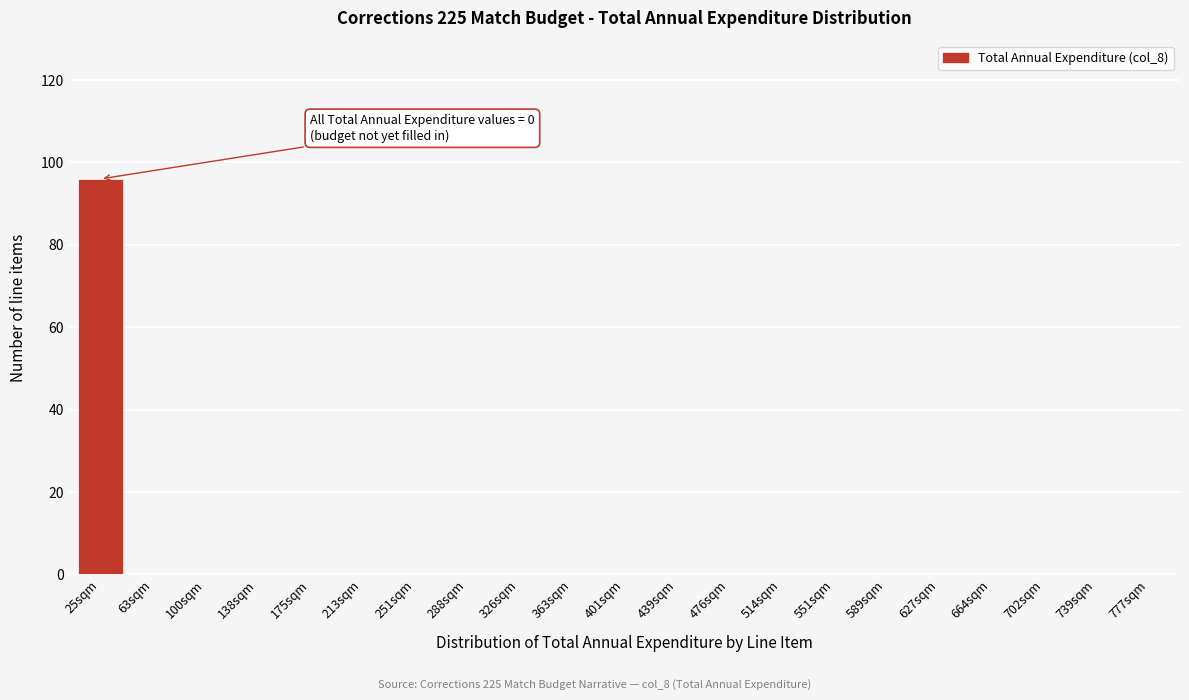

Reading left to right, extract all data points from this chart.

25sqm=96	63sqm=0	100sqm=0	138sqm=0	175sqm=0	213sqm=0	251sqm=0	288sqm=0	326sqm=0	363sqm=0	401sqm=0	439sqm=0	476sqm=0	514sqm=0	551sqm=0	589sqm=0	627sqm=0	664sqm=0	702sqm=0	739sqm=0	777sqm=0